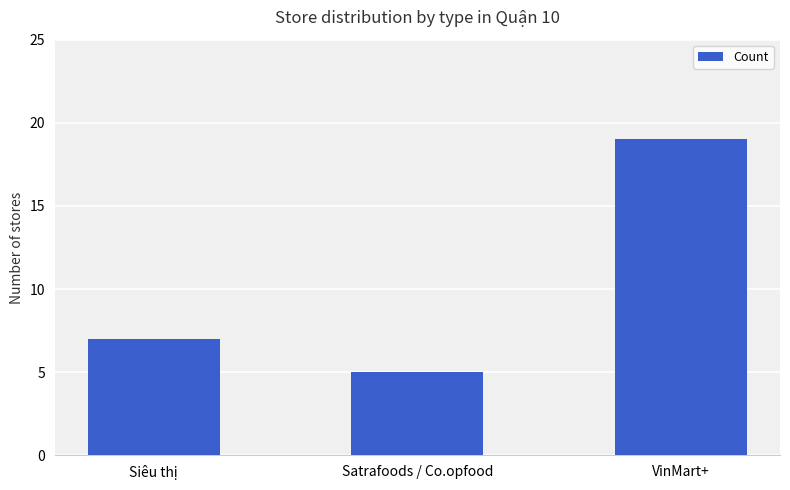

What is the value of the 3rd bar from the left?

19